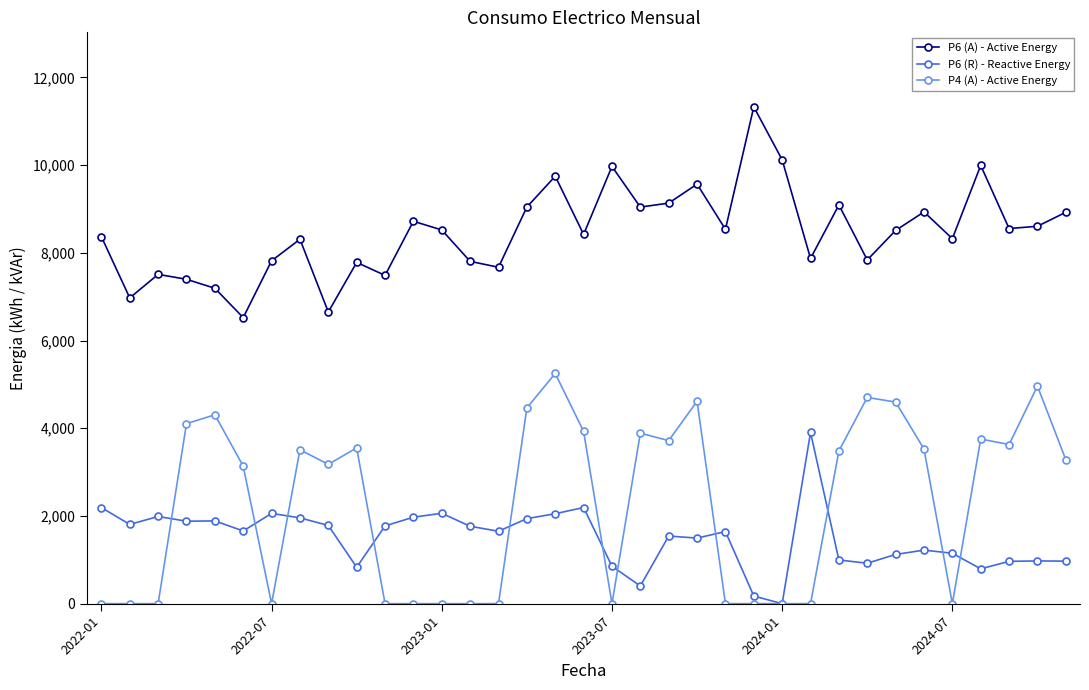

What is the value of the P6 (R) - Reactive Energy point at the 14th from the left?

1765